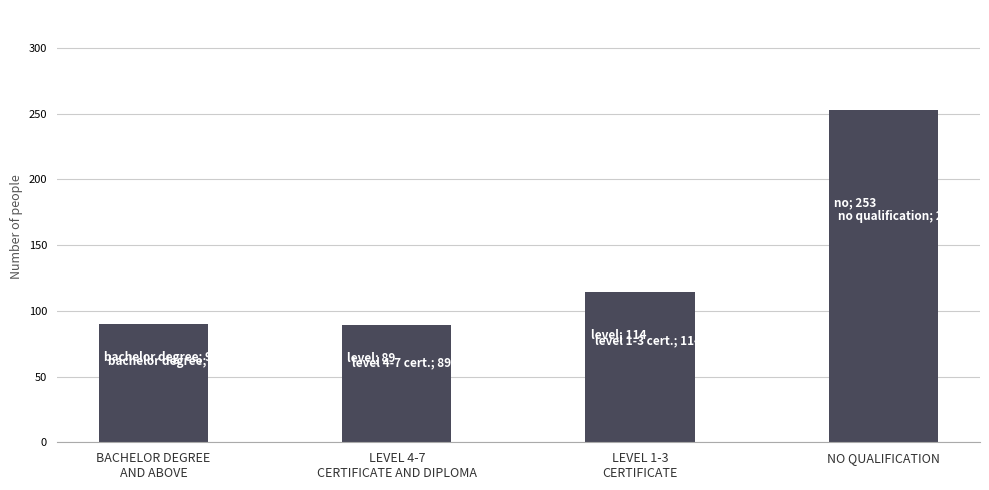

Count the number of categories in the chart.

4